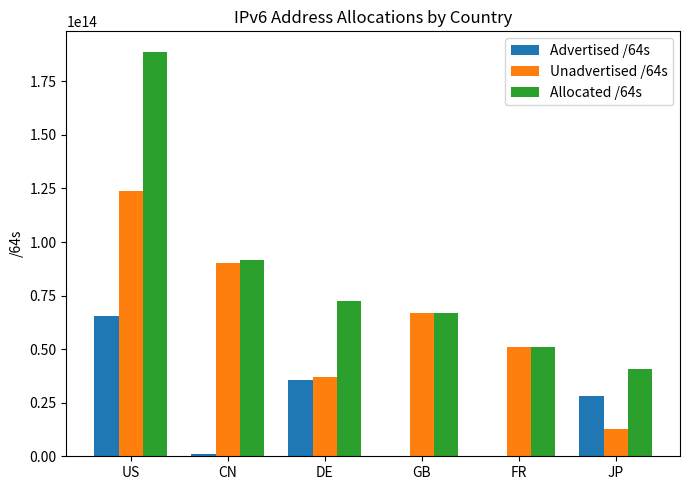

The value of Unadvertised /64s at FR is 83395601043076. True or false?

False